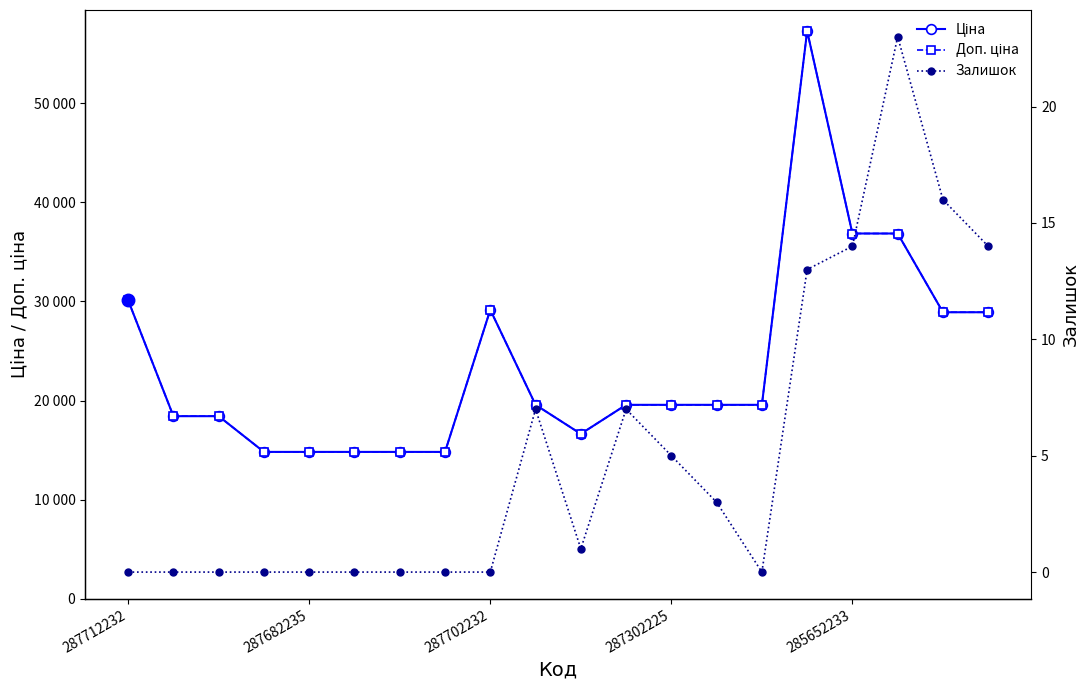

What is the sum of all Ціна values?

473390.9